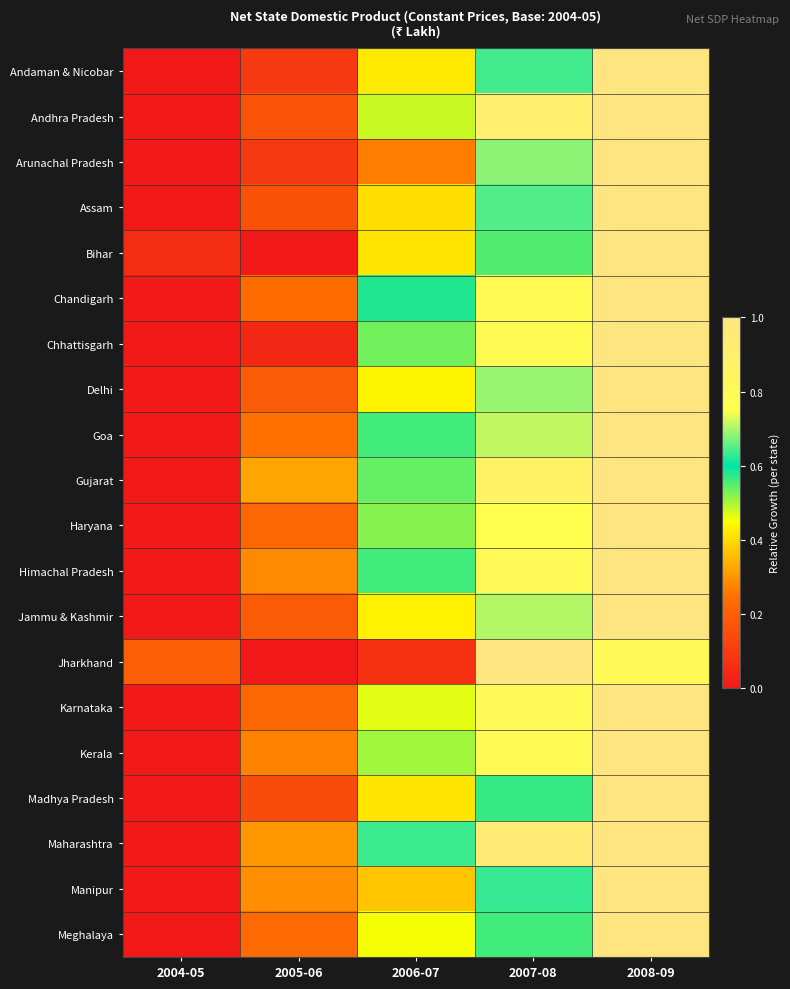

Rank the series at 2006-07 from lowest to highest value.

Jharkhand, Arunachal Pradesh, Manipur, Assam, Bihar, Madhya Pradesh, Andaman & Nicobar, Jammu & Kashmir, Delhi, Meghalaya, Karnataka, Andhra Pradesh, Kerala, Haryana, Chhattisgarh, Gujarat, Goa, Himachal Pradesh, Chandigarh, Maharashtra